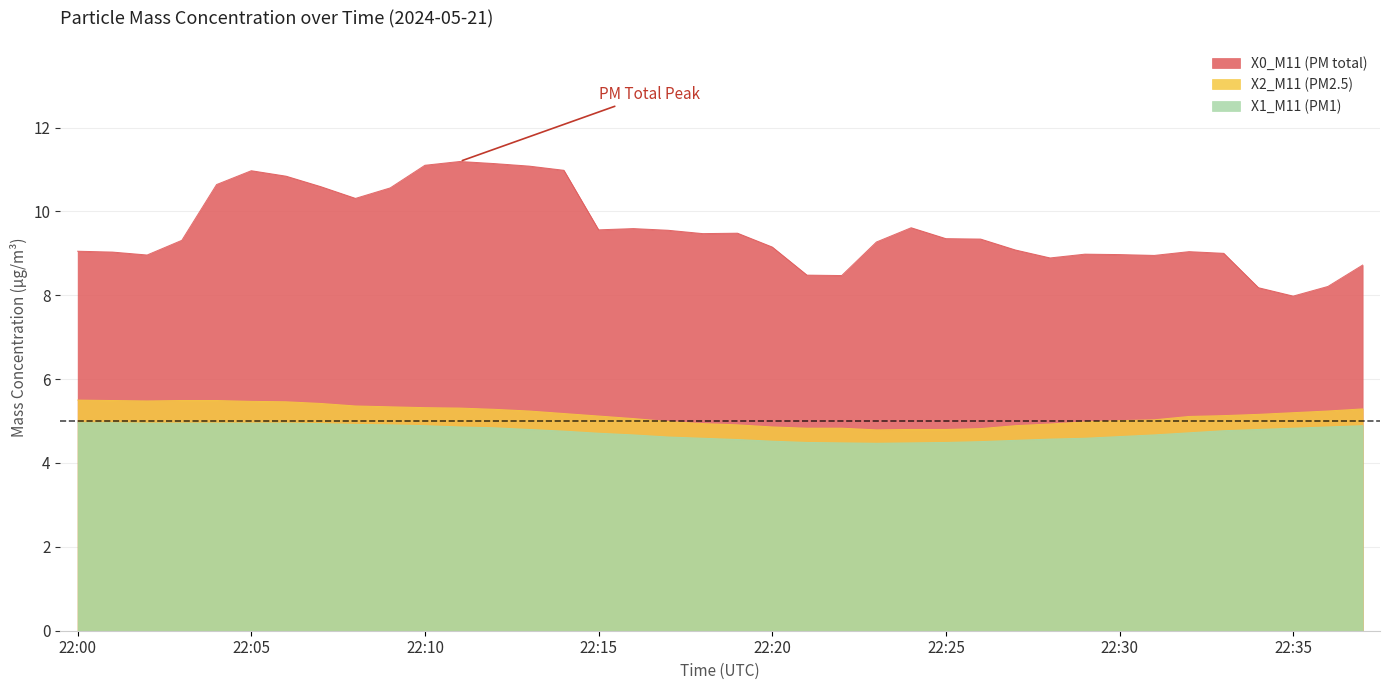

Is the value of X1_M11 (PM1) at 22:30 greater than the value of X0_M11 (PM total) at 22:11?

No